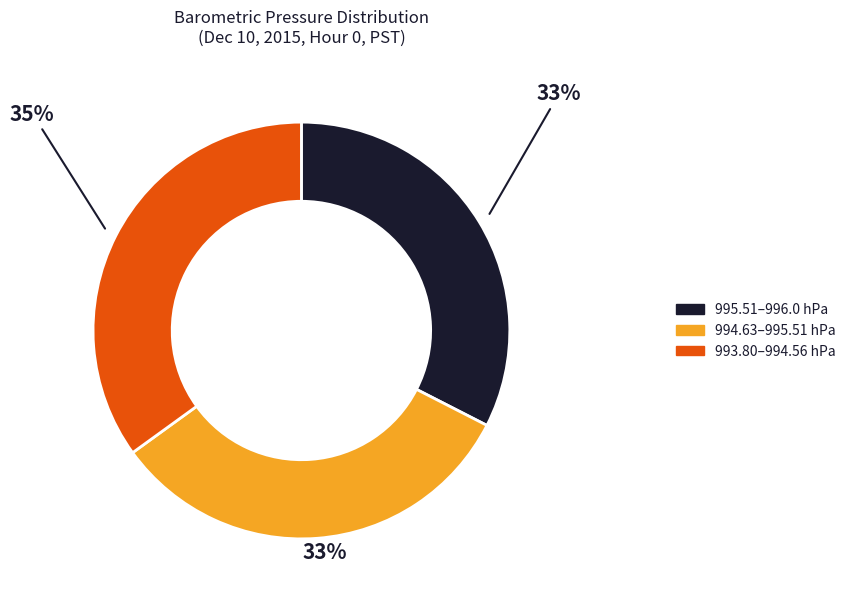

To the nearest percent, what percentage of the pie is 994.63–995.51 hPa?

33%